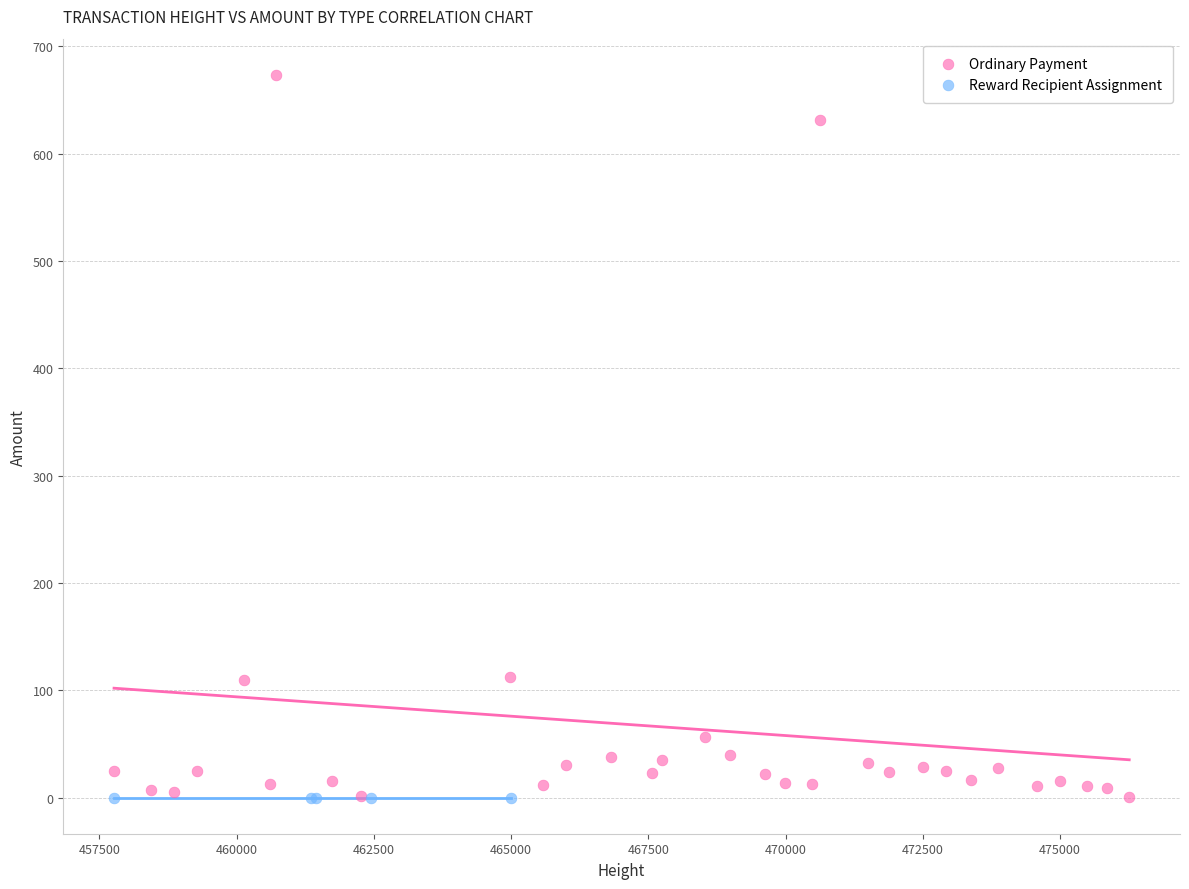

Which series reaches the maximum Y coordinate?

Ordinary Payment